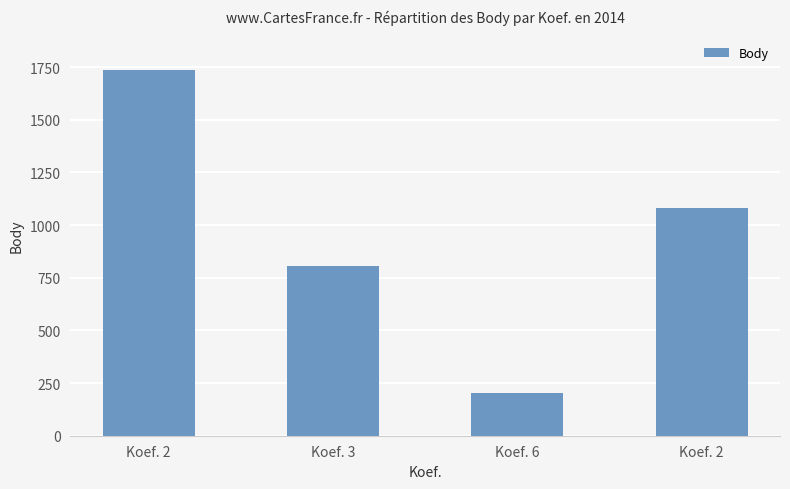

How many values are below 1081?

2